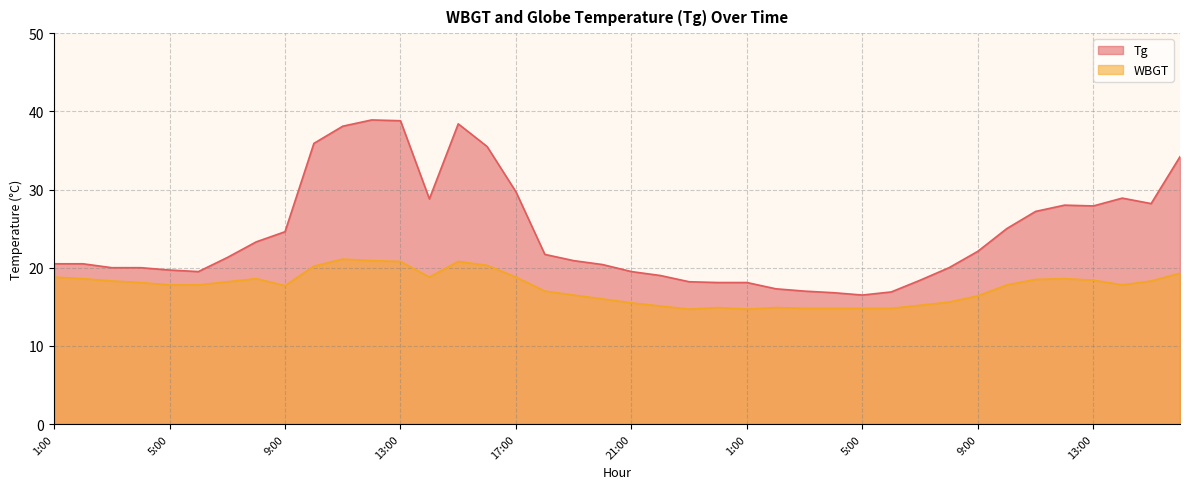

What is the label of the 34th point from the left?

10:00